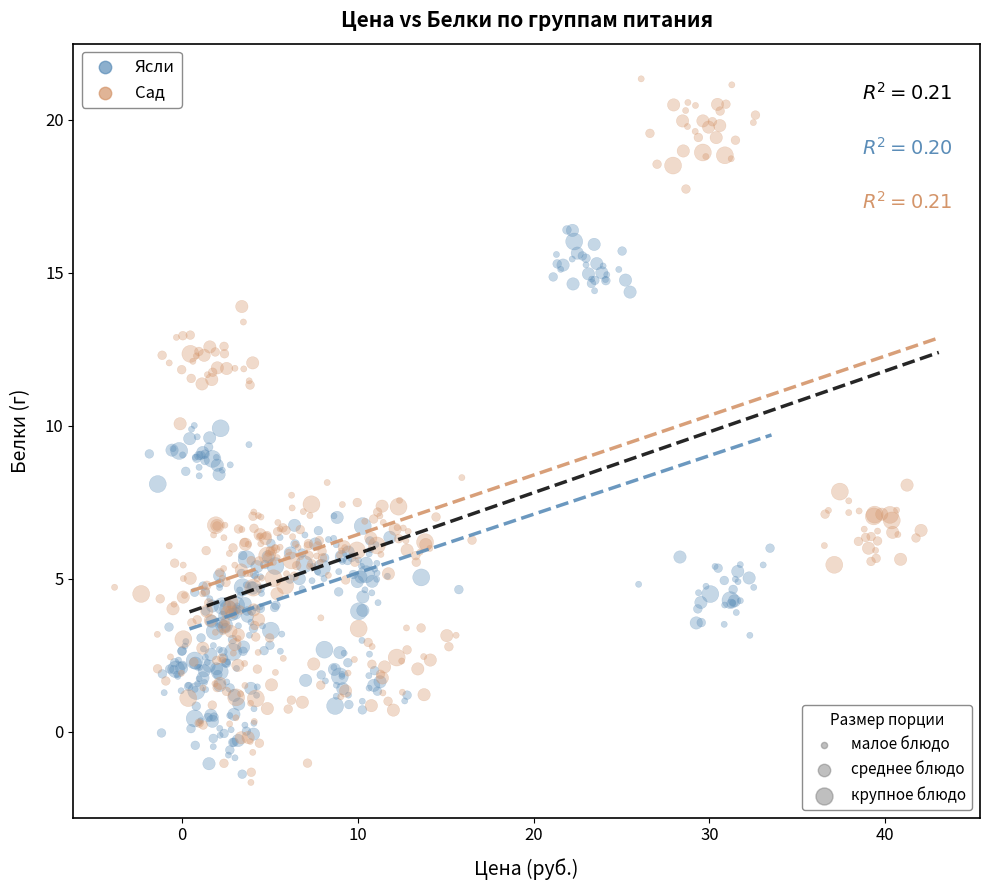

Which series reaches the maximum Y coordinate?

Сад